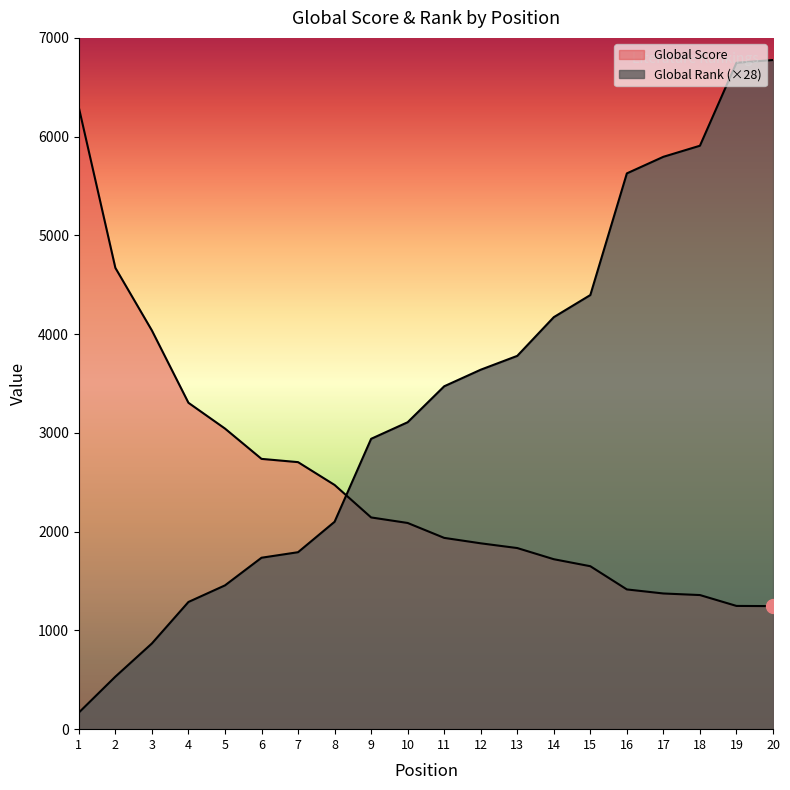

How many data points in Global Rank are less than 3472?

10